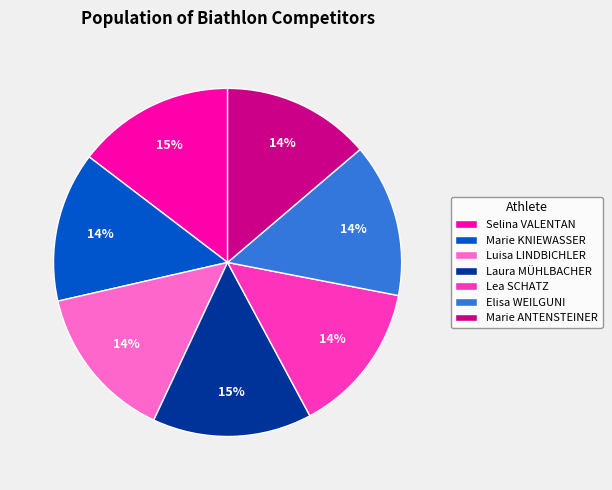

The Laura MÜHLBACHER slice represents 23% of the pie. True or false?

False